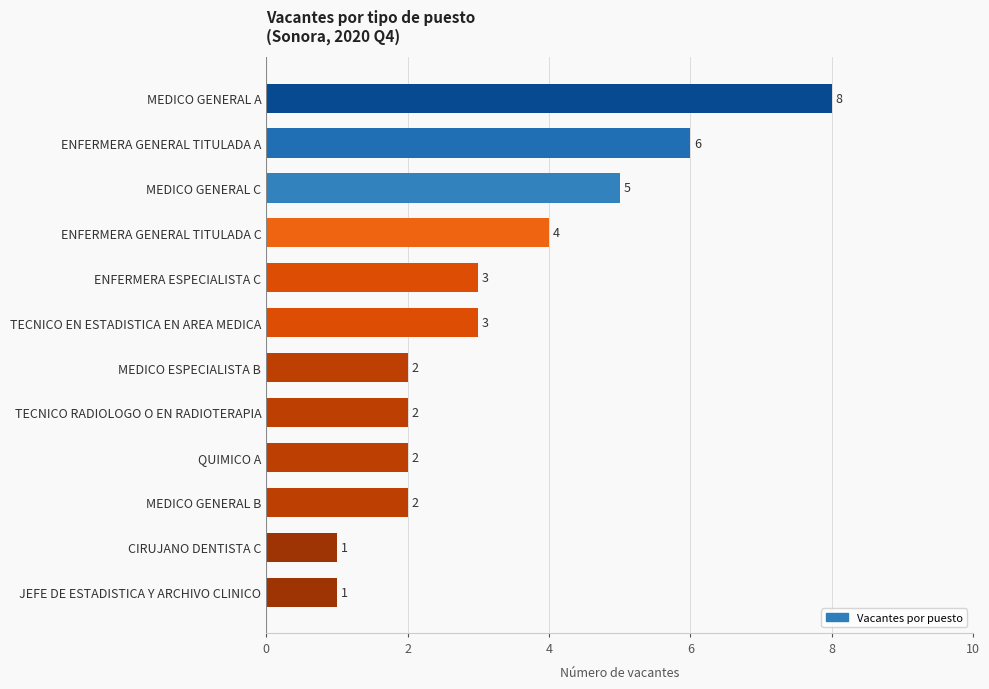

Reading top to bottom, list all the values displayed in this chart.

MEDICO GENERAL A=8	ENFERMERA GENERAL TITULADA A=6	MEDICO GENERAL C=5	ENFERMERA GENERAL TITULADA C=4	ENFERMERA ESPECIALISTA C=3	TECNICO EN ESTADISTICA EN AREA MEDICA=3	MEDICO ESPECIALISTA B=2	TECNICO RADIOLOGO O EN RADIOTERAPIA=2	QUIMICO A=2	MEDICO GENERAL B=2	CIRUJANO DENTISTA C=1	JEFE DE ESTADISTICA Y ARCHIVO CLINICO=1